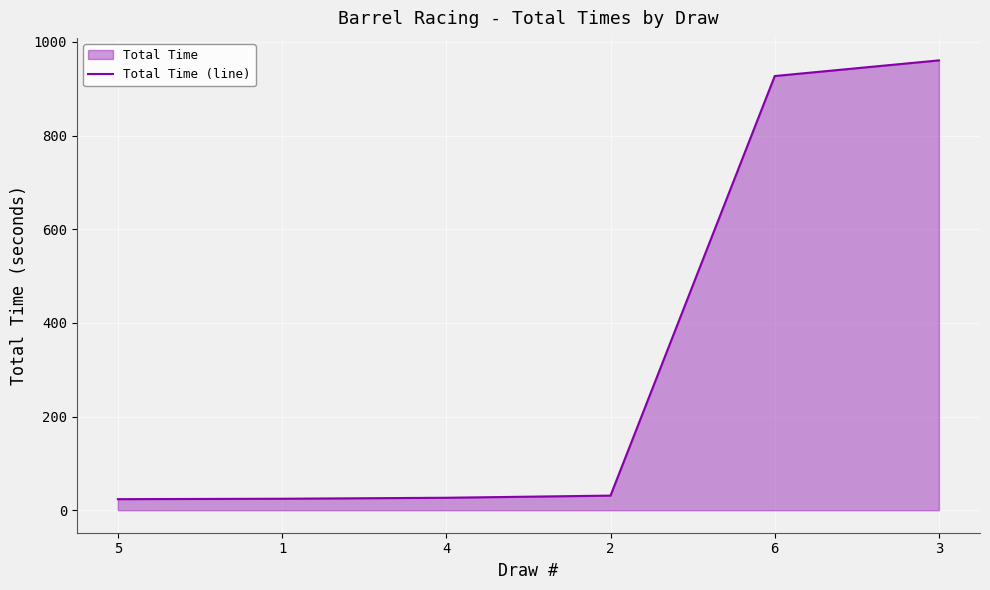

What is the difference between the values at 6 and 4?

900.6